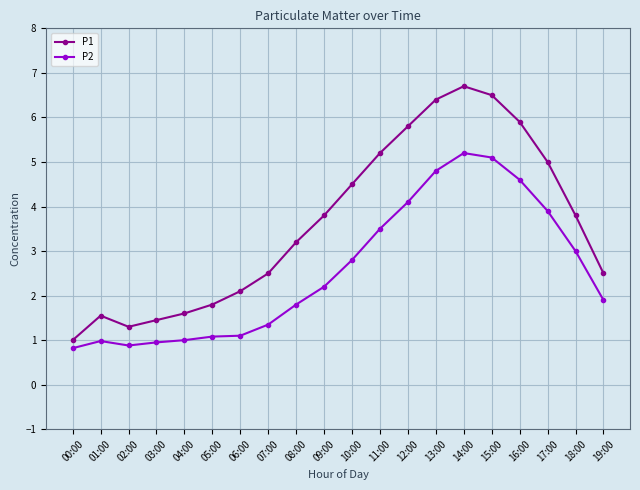

At which category does P1 reach its first local peak?

01:00